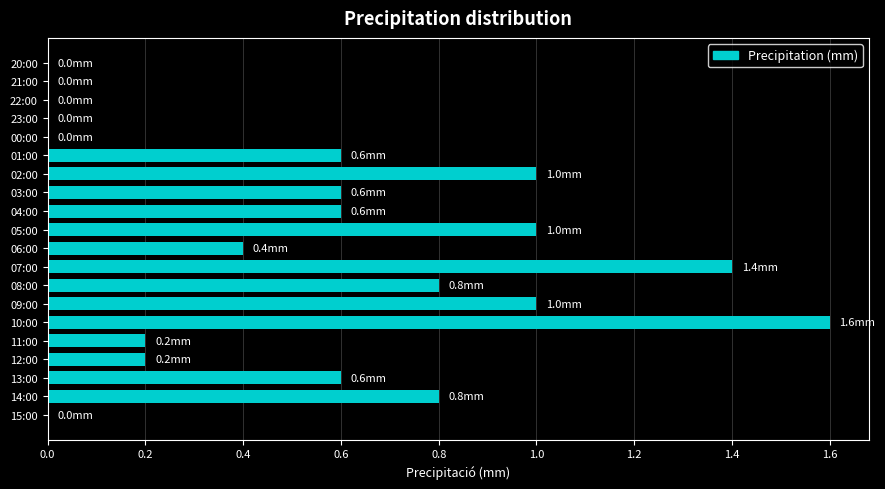

What is the change in value from 13:00 to 02:00?

+0.4